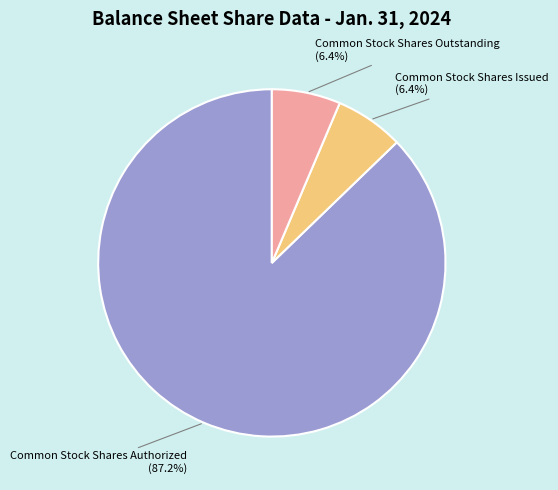

Is there a majority slice in this chart?

Yes